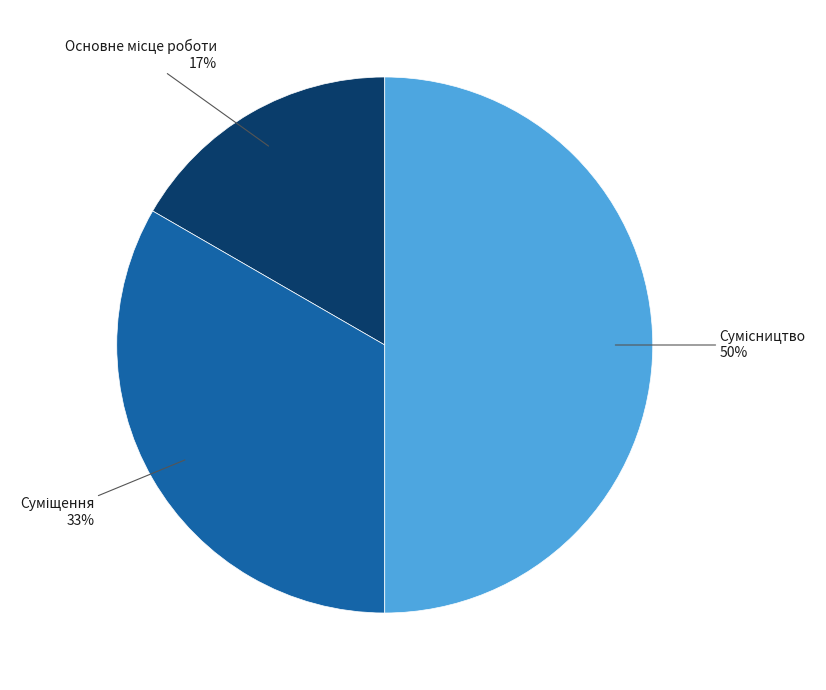

To the nearest percent, what is the difference between the largest and smallest slice percentages?

33%